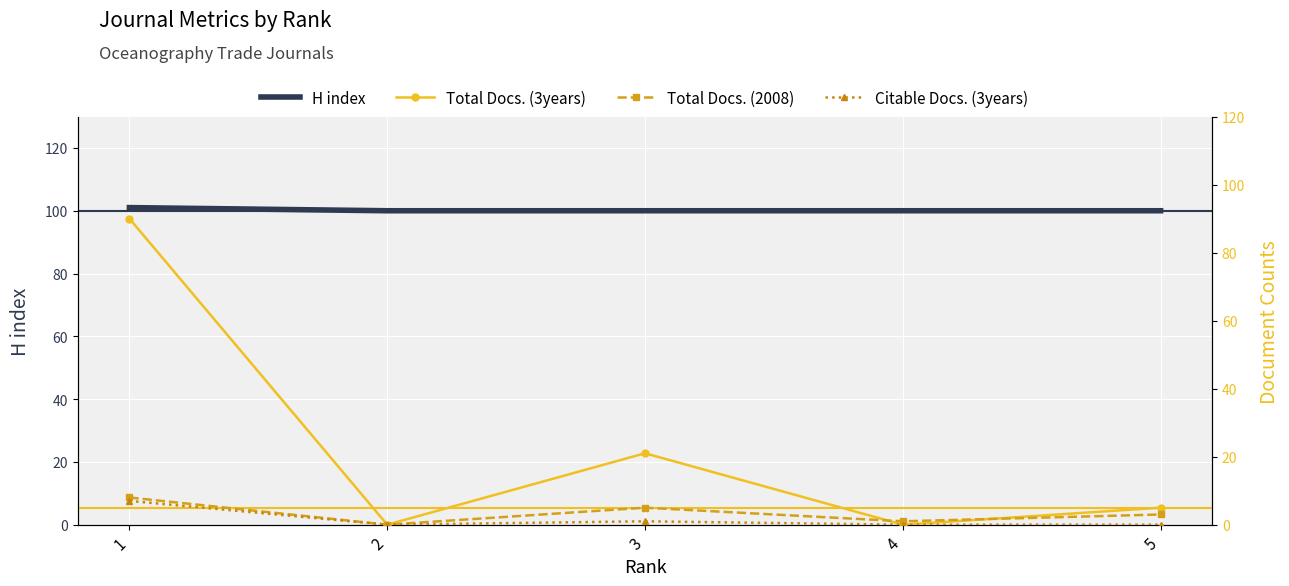

Rank the categories by Total Docs. (3years) value from highest to lowest.

1, 3, 5, 2, 4